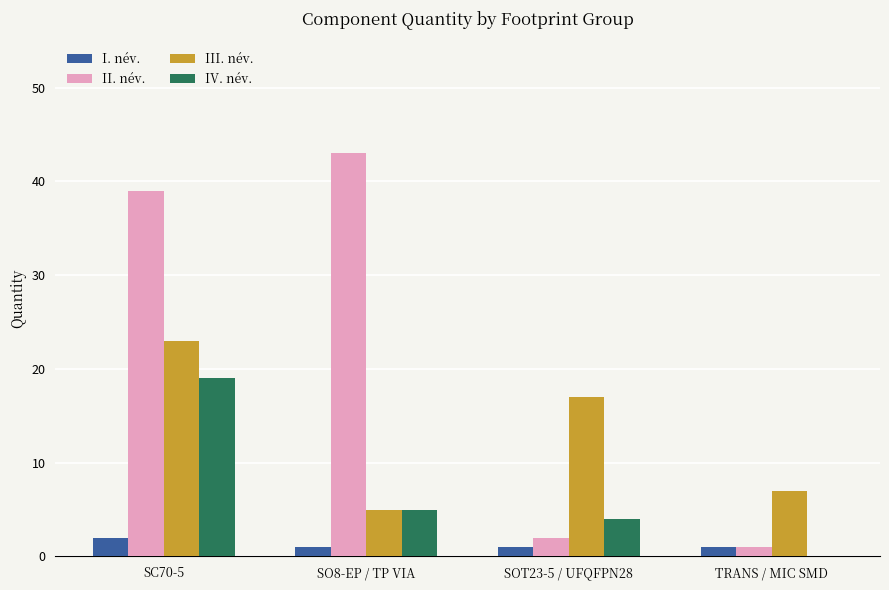

Which series changed the most between SC70-5 and SO8-EP / TP VIA?

III. név.